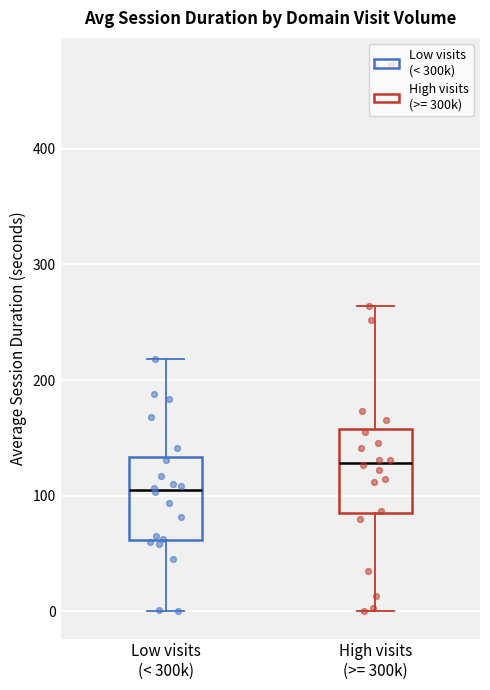

Reading left to right, read every box against the y-axis: the position of its median line, the range the box covers, and the ends of its whiskers. The values are not printed on the chart, so give them approximately, as read against the axis.

Low visits (< 300k): median 100, box 60 to 130, whiskers 0 to 220
High visits (>= 300k): median 130, box 80 to 160, whiskers 0 to 260